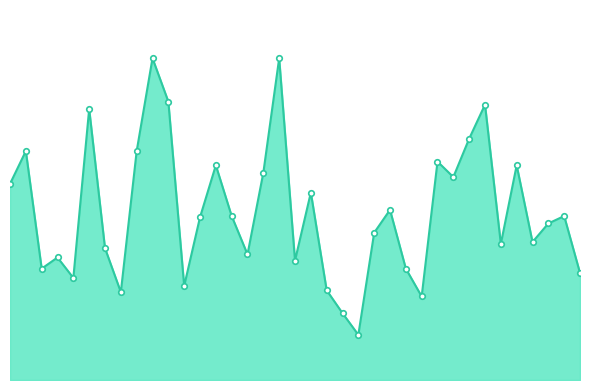

True or false: the data has more than 2 interior local peaks.

True